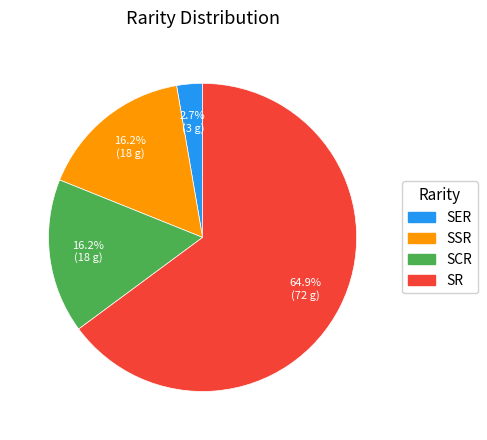

What is the smallest slice in the pie chart?

SER